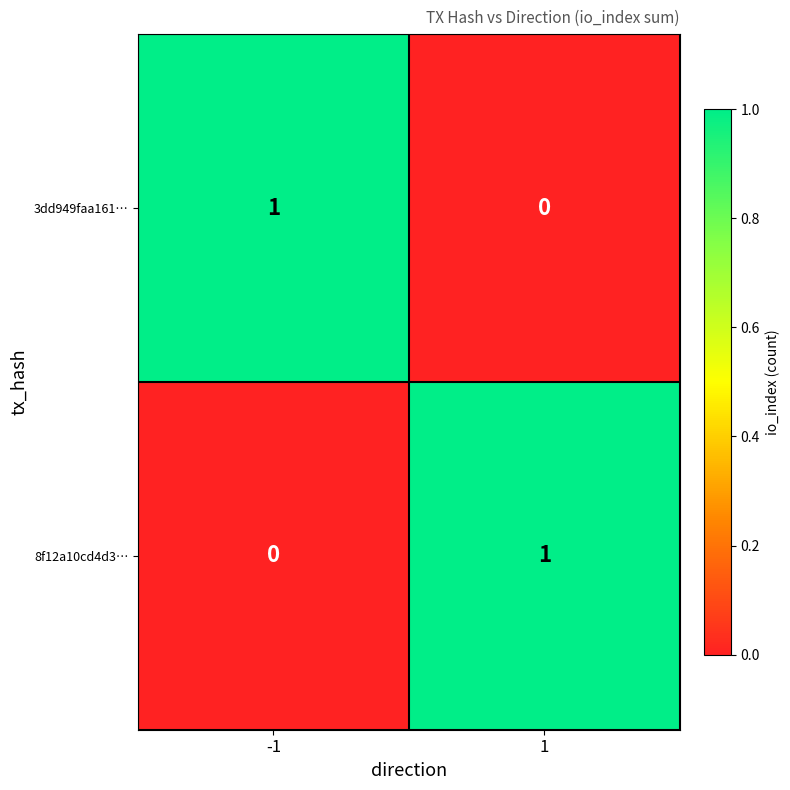

Reading left to right, list all the values displayed in this chart.

3dd949faa161…: 1	0
8f12a10cd4d3…: 0	1